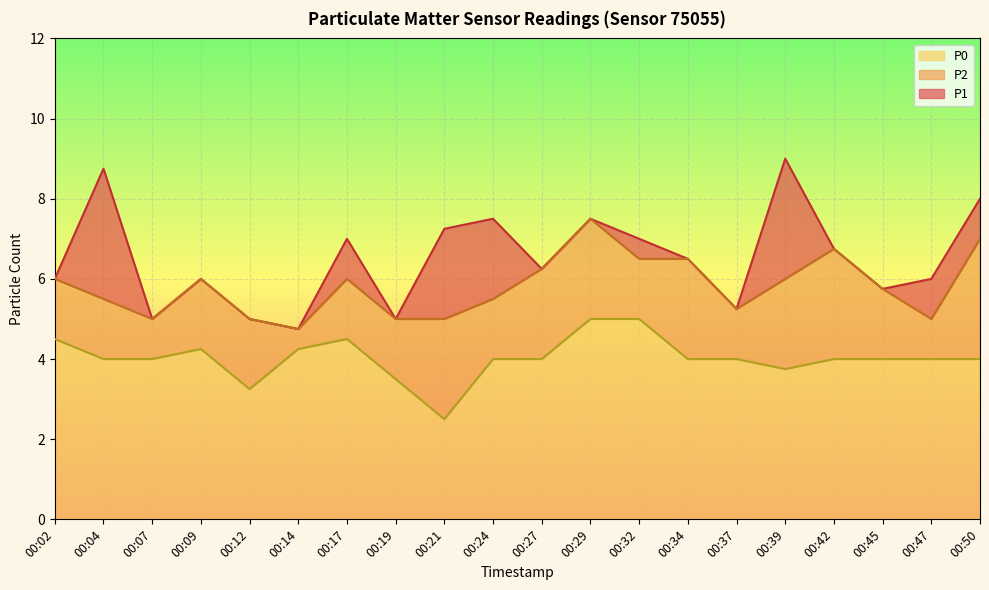

At which label is P1 closest to 6?

00:02